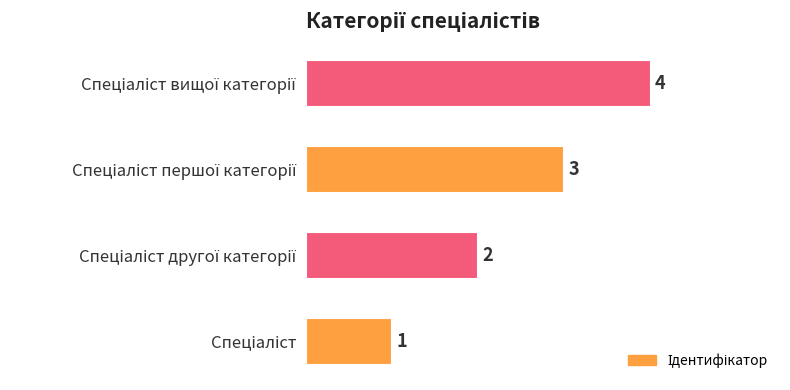

How many values are between 2 and 4?

3